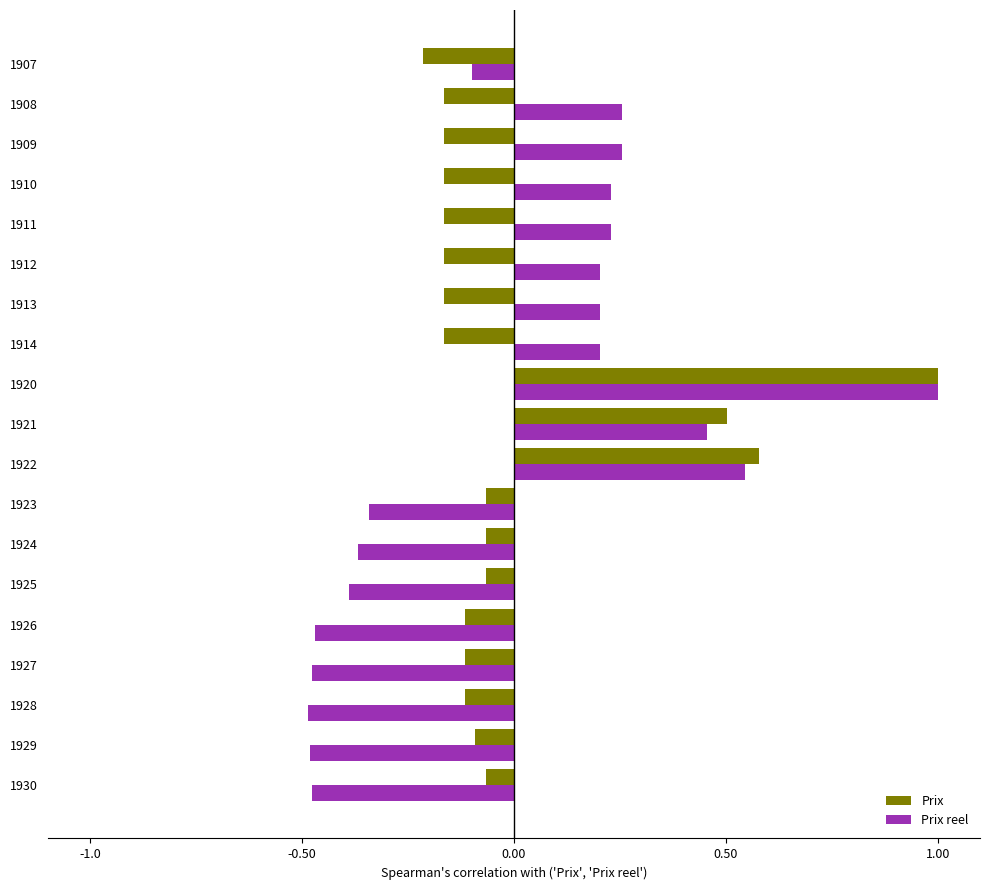

How many categories are shown in the chart?

19